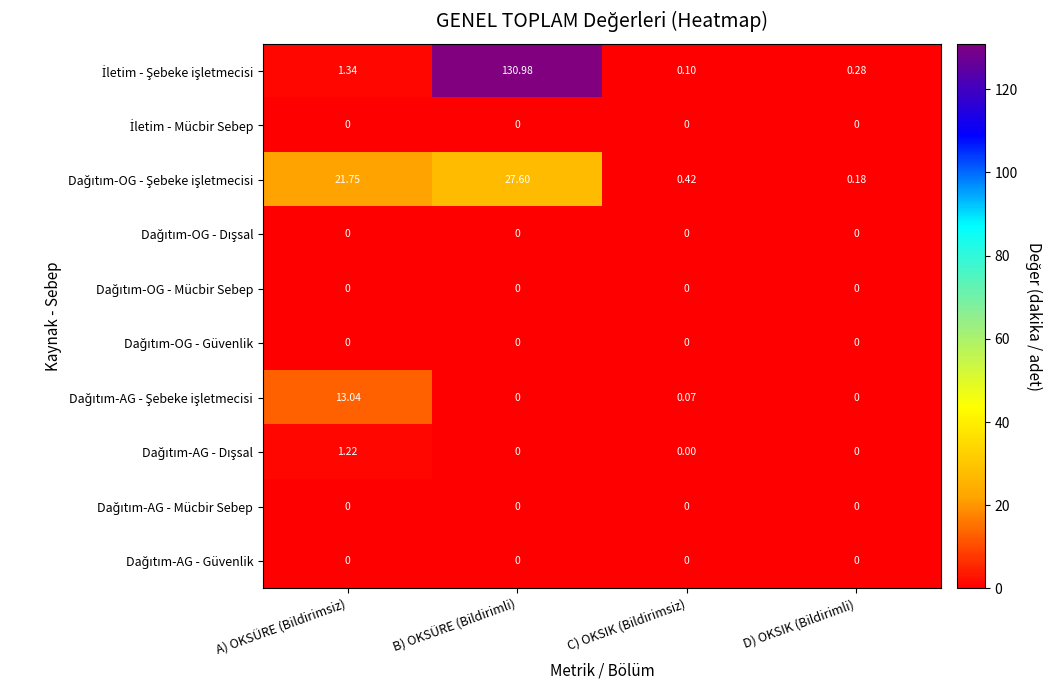

At which category is the sum across all series the highest?

B) OKSÜRE (Bildirimli)